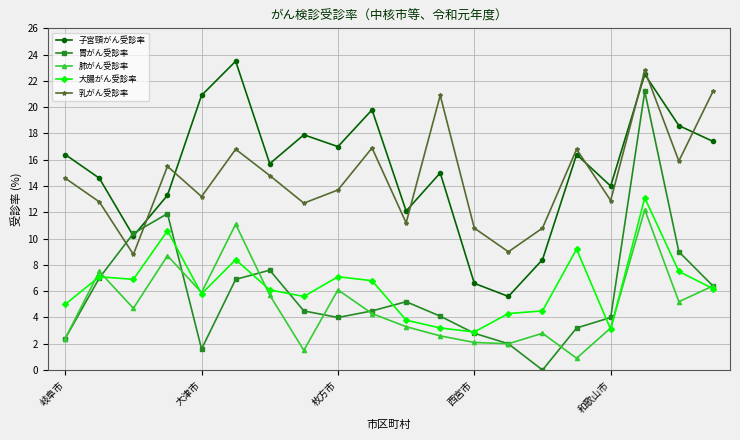

True or false: 乳がん受診率 and 大腸がん受診率 intersect in this chart.

False